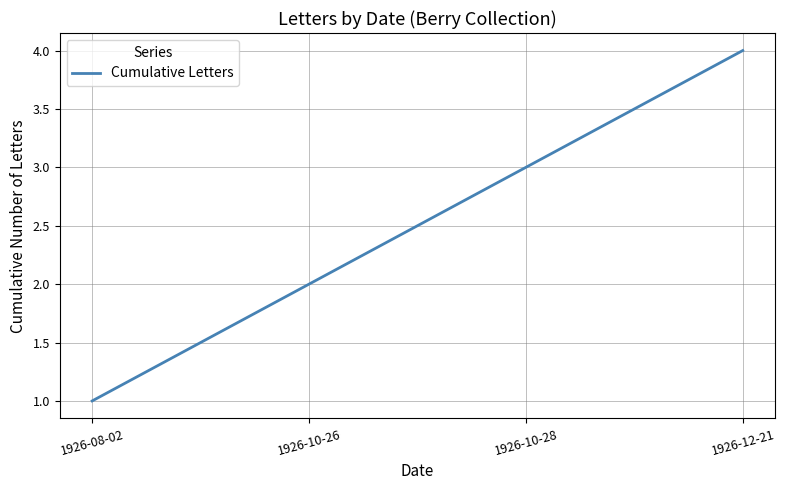

What is the difference between the maximum and minimum values?

3